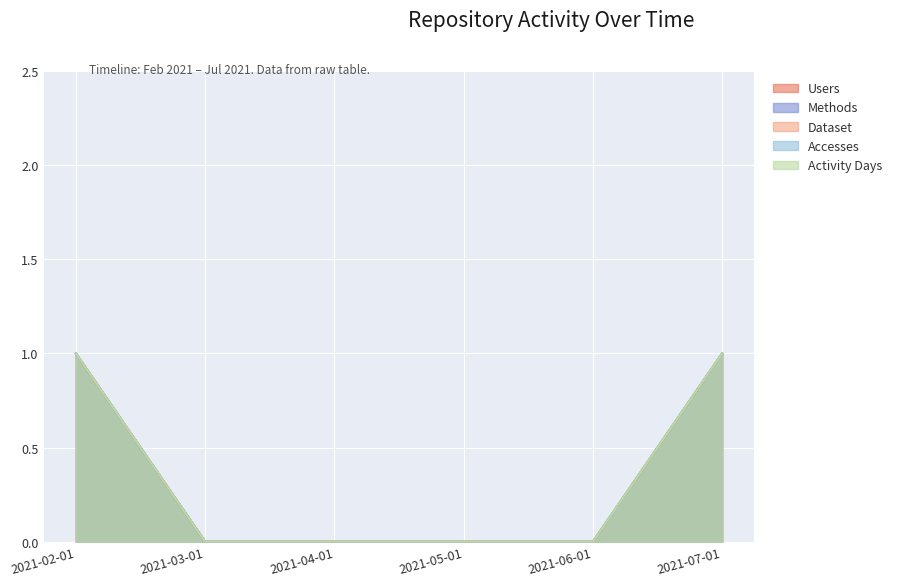

How many values in the Methods series exceed 0?

2